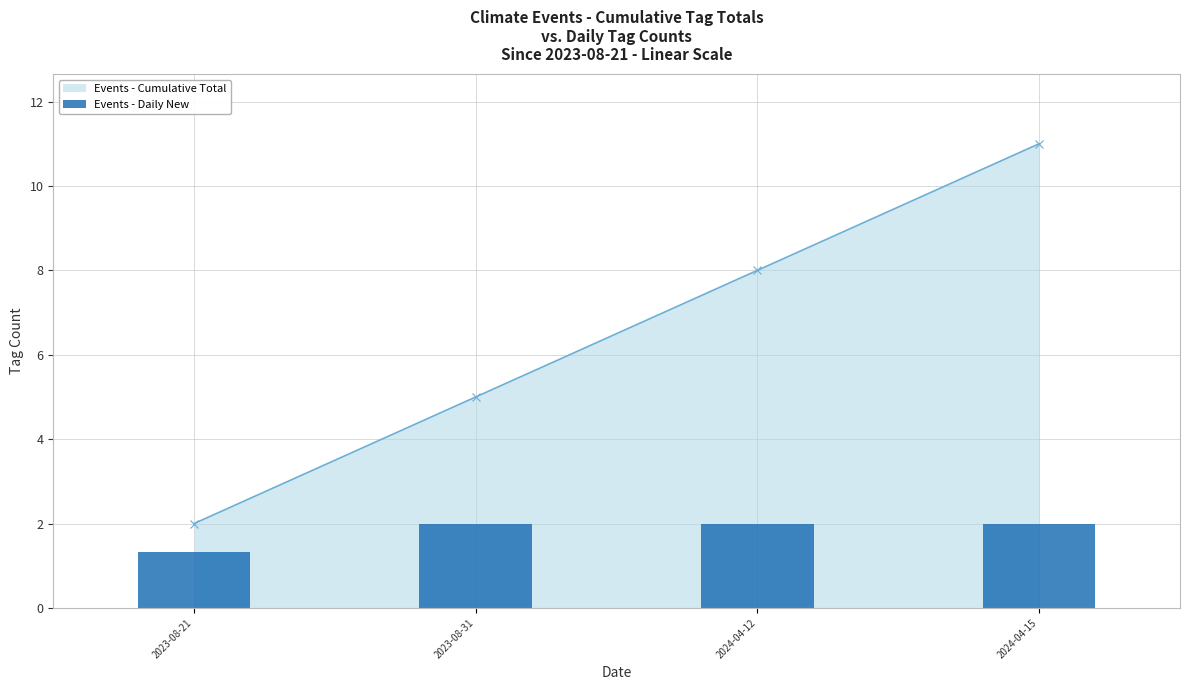

The value at 2024-04-15 is 3.1. True or false?

False